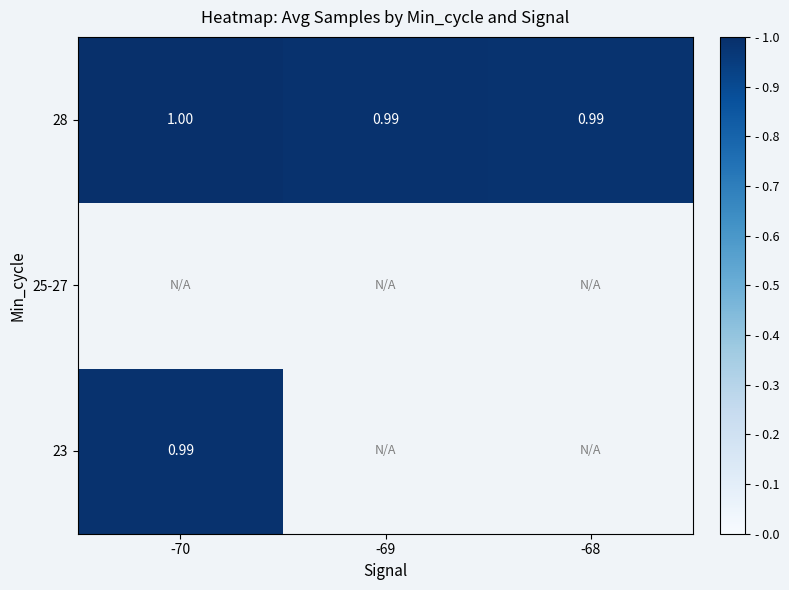

Rank the categories by 23 value from highest to lowest.

-70, -69, -68